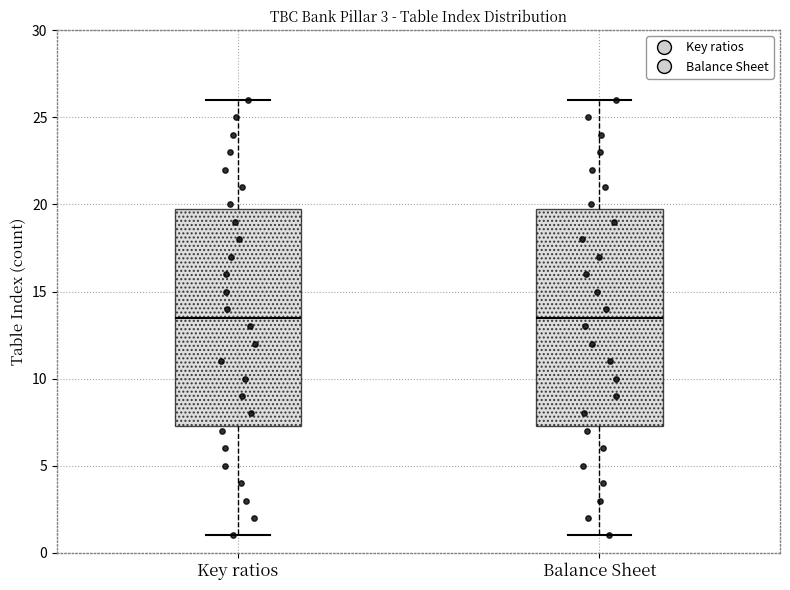

Where does the lower whisker of the box for Balance Sheet end on the y-axis? The values are not printed on the chart, so give them approximately, as read against the axis.

1.0